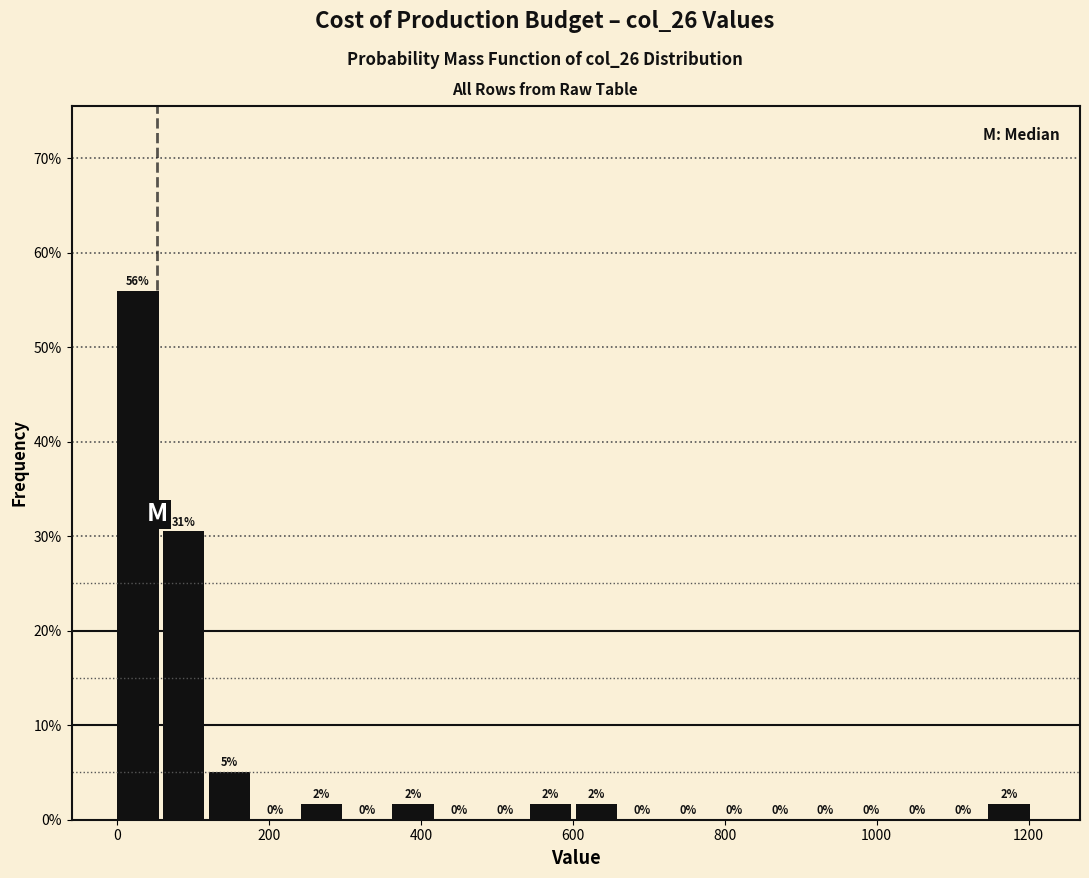

Read against the x-axis, roughly where is the centre of the tallest bar?

20